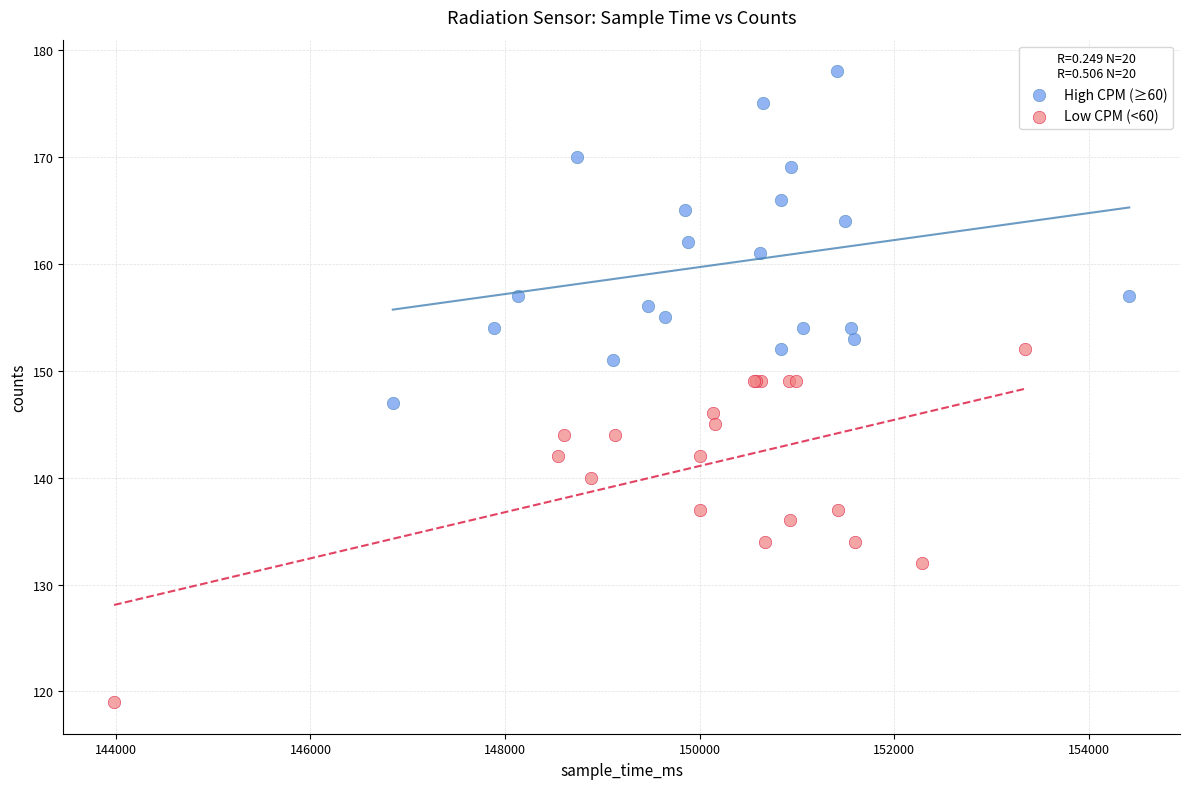

Which series contains the highest Y value?

High CPM (≥60)